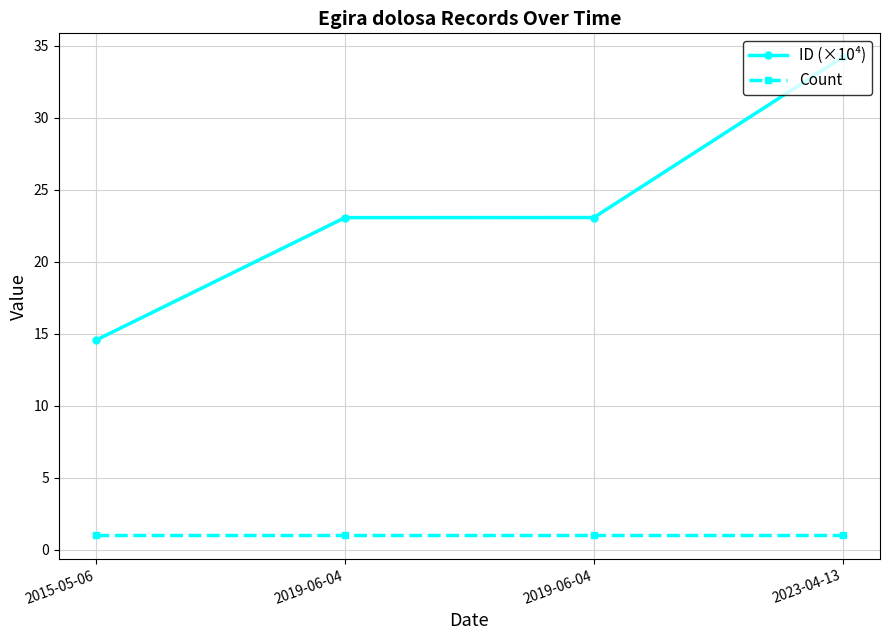

What is the approximate value of Count at 2015-05-06?

1.0